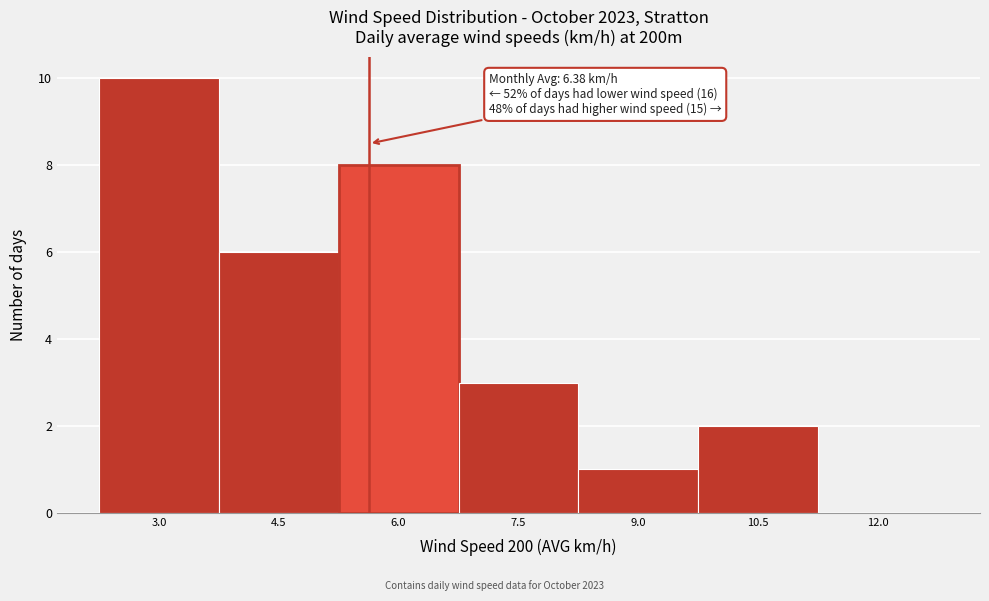

Reading left to right, transcribe all the data shown in this chart.

3.0=10	4.5=6	6.0=8	7.5=3	9.0=1	10.5=2	12.0=0